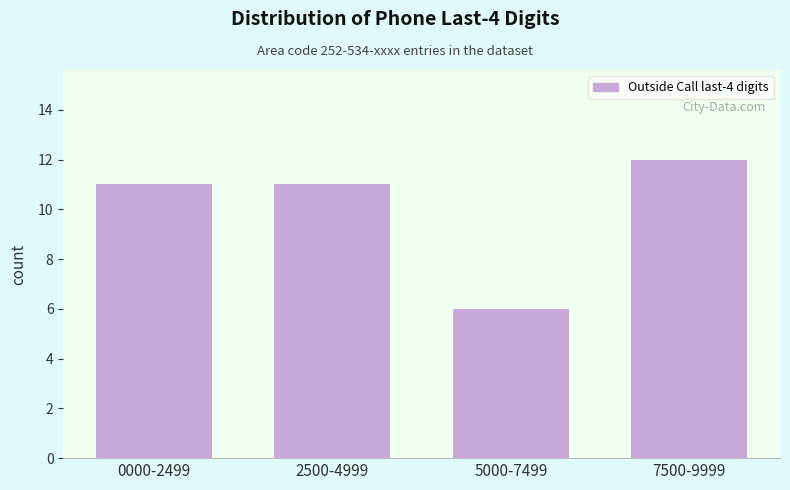

Reading right to left, extract all data points from this chart.

12	6	11	11